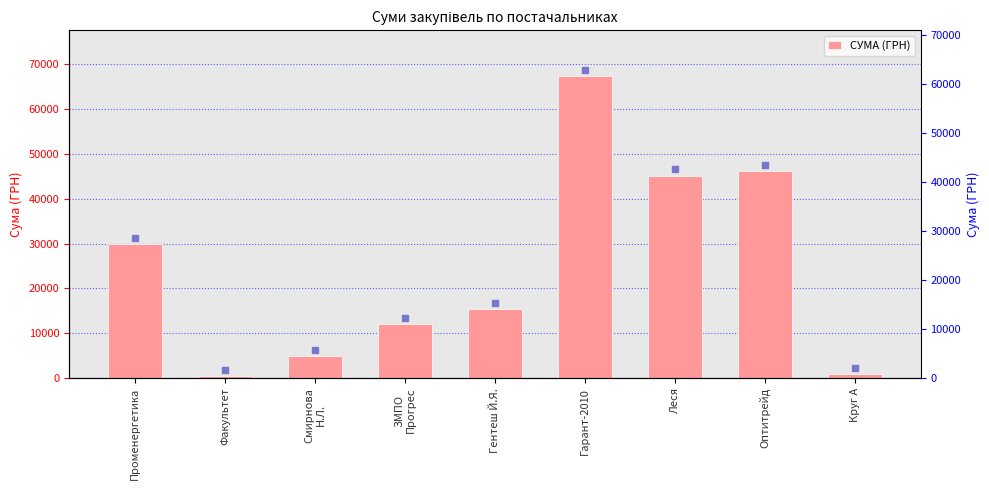

How many distinct data groups are displayed?

1